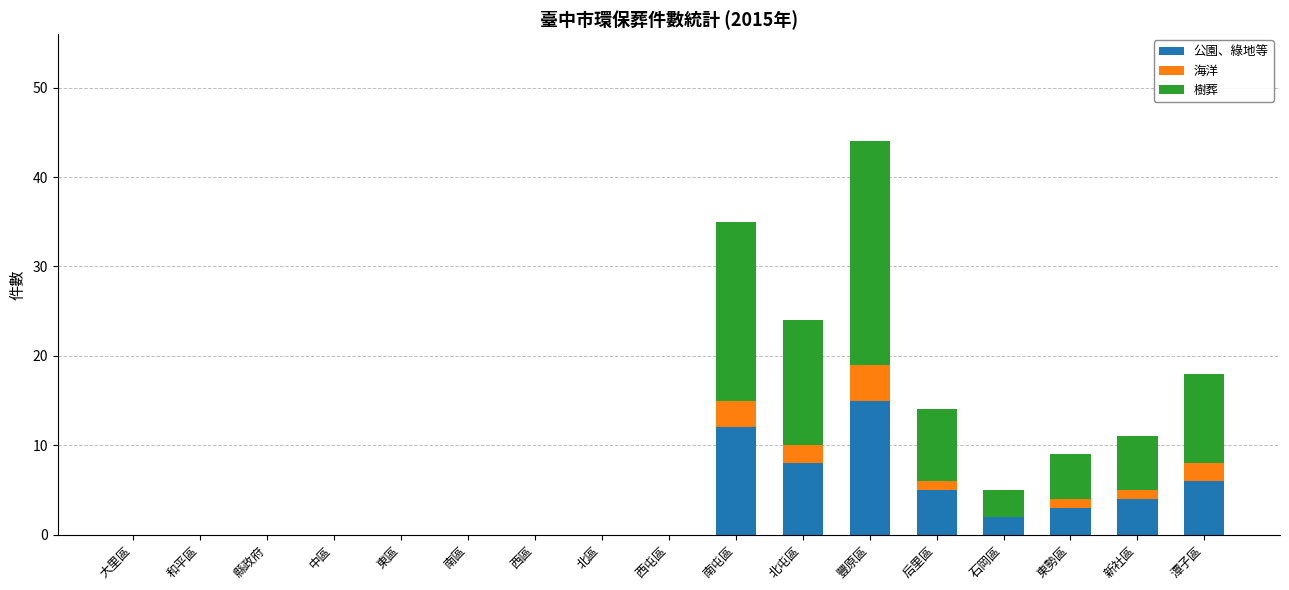

At which category is the sum across all series the highest?

豐原區